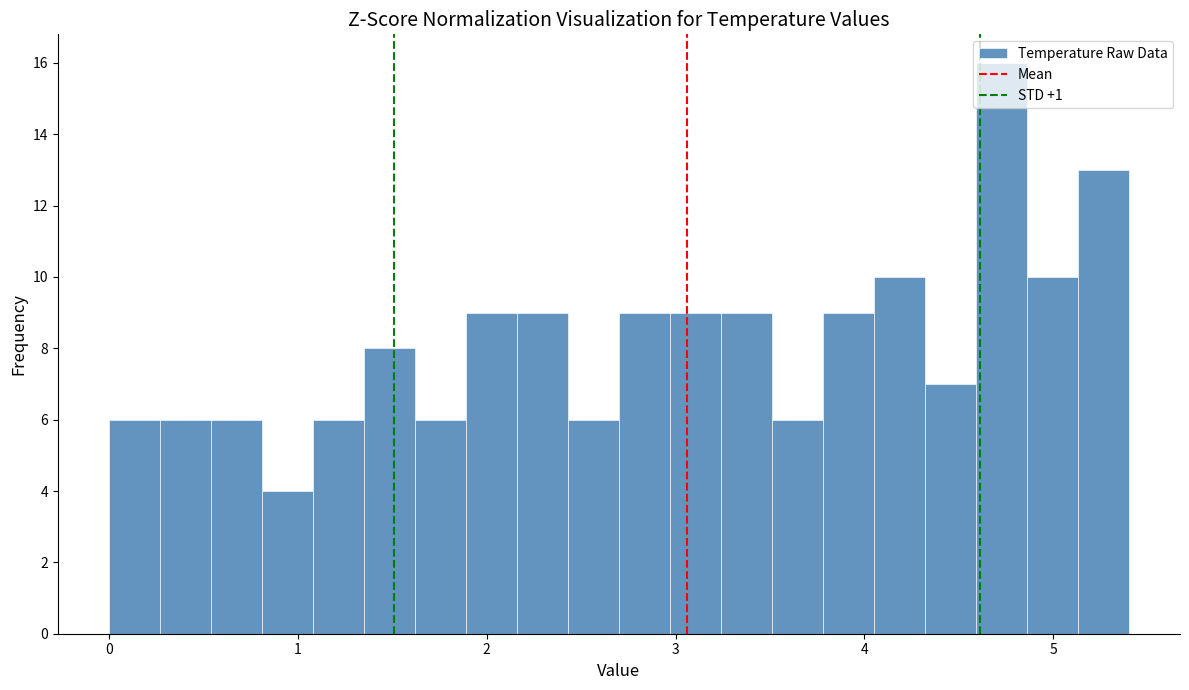

Around what value on the x-axis is the tallest bar? Give the approximate position of its centre, as read against the axis.

4.7